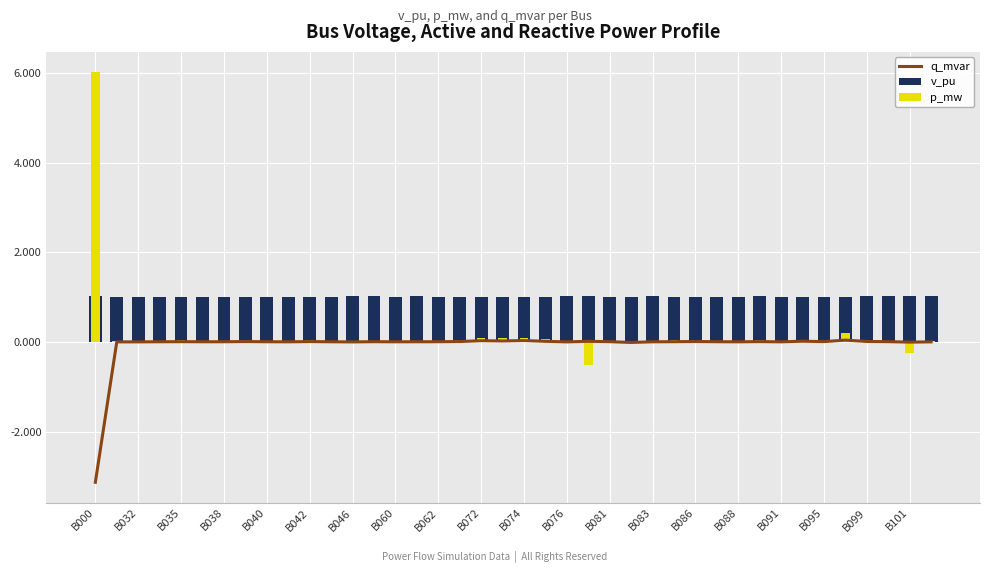

The q_mvar series shows 0.0 at B091. True or false?

False